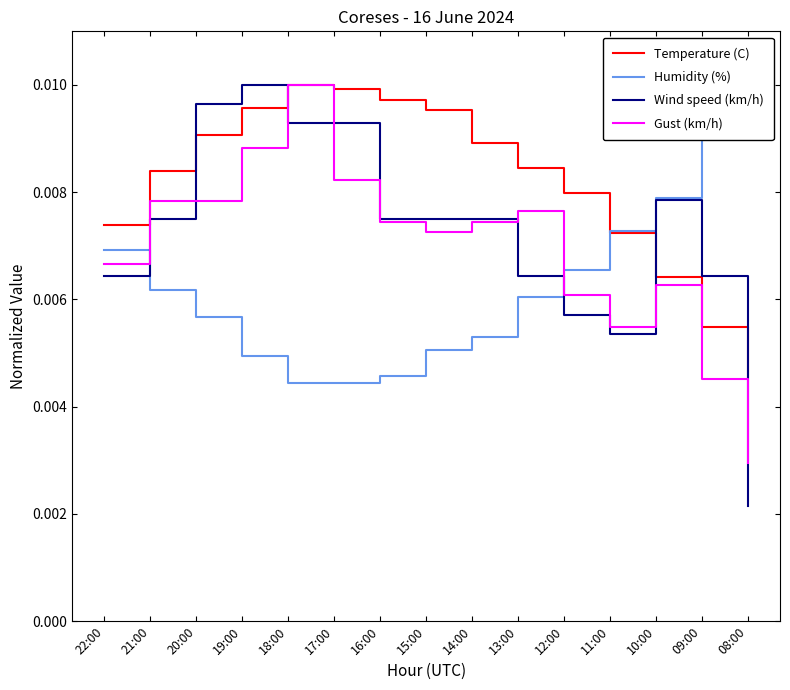

Does the chart contain stacked bars?

No